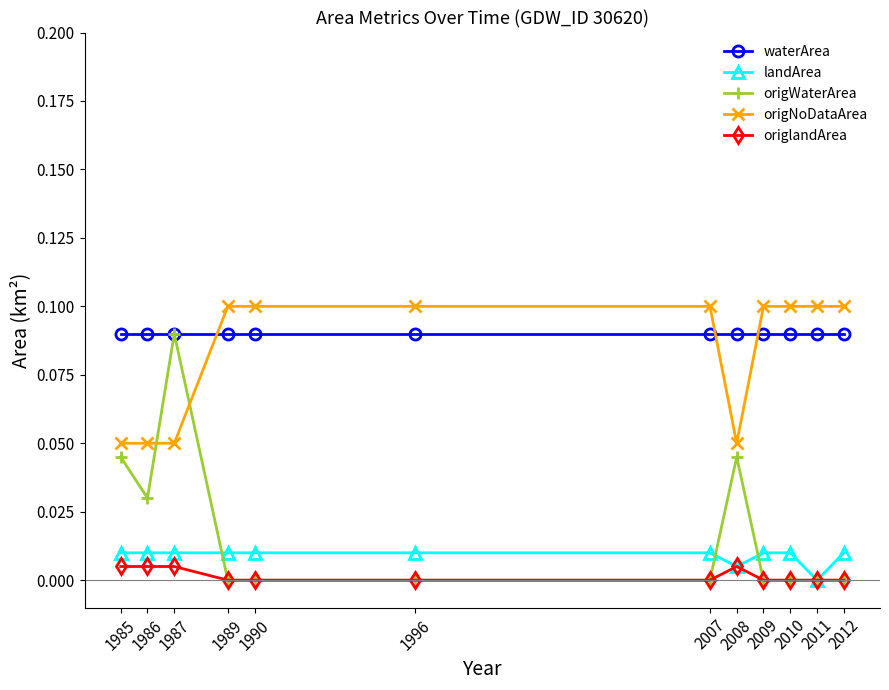

Which series changed the most between 1985 and 2008?

landArea